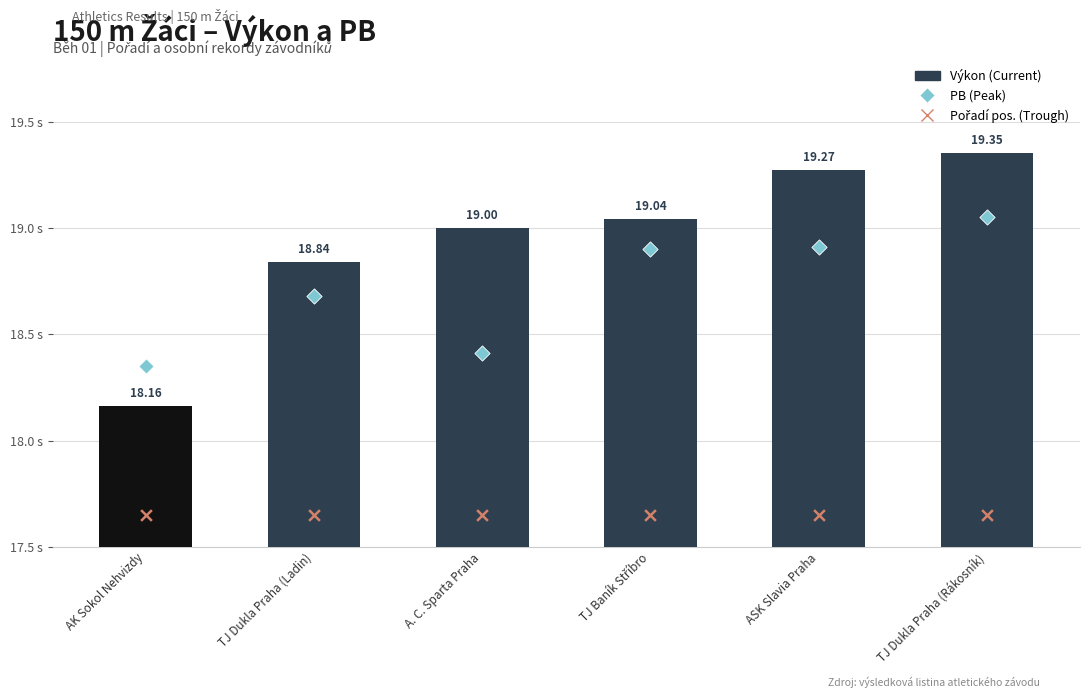

Which series reaches the minimum Y coordinate?

Pořadí (Trough)